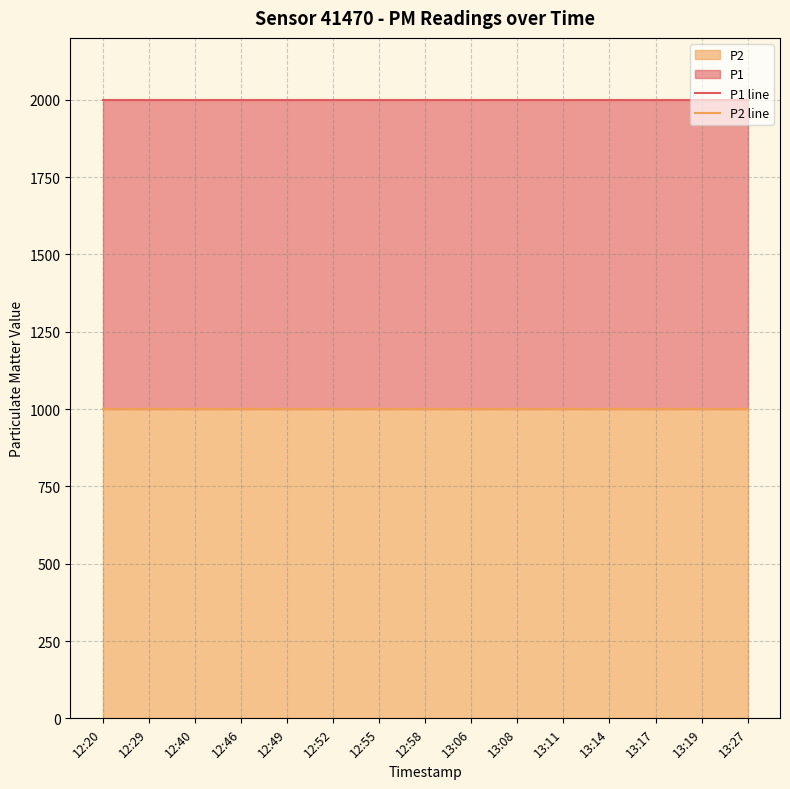

How many lines are shown in the chart?

2